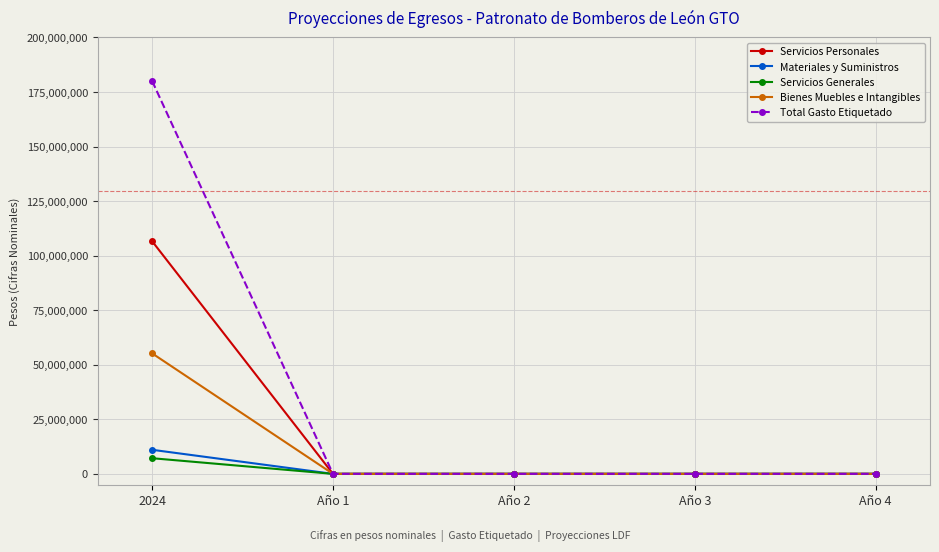

Which series has the largest total across all categories?

Total Gasto Etiquetado